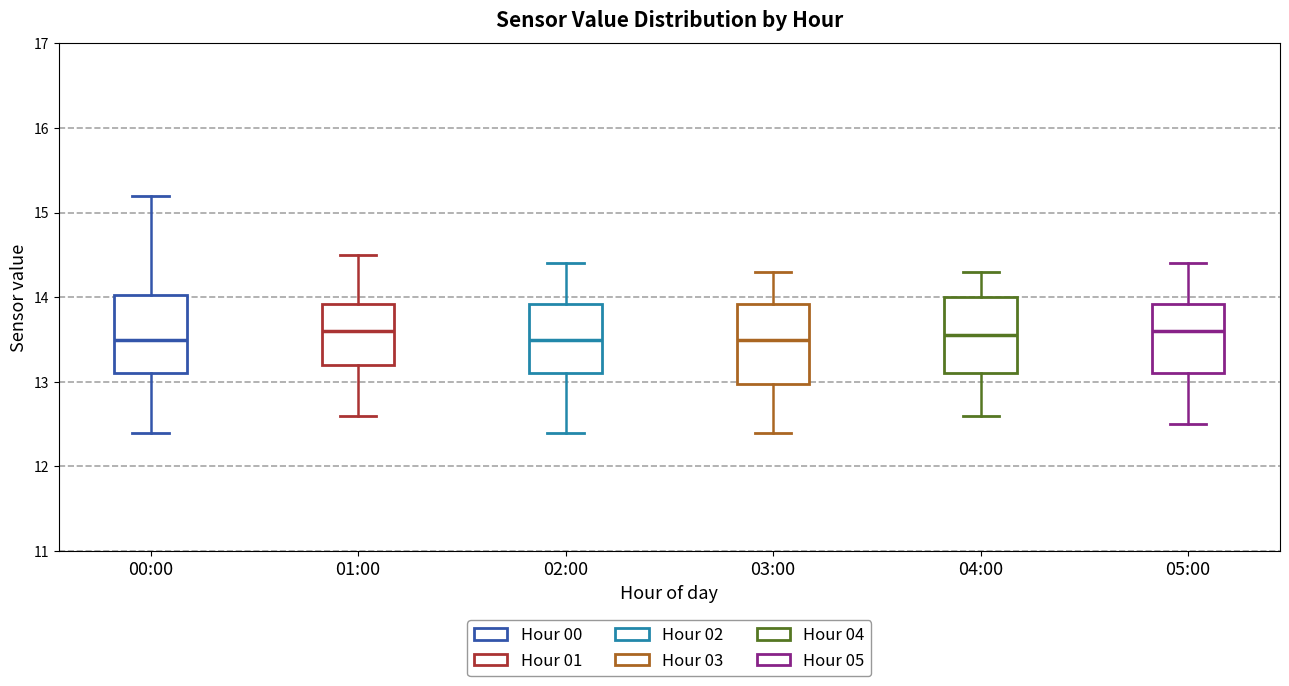

Reading left to right, transcribe this box plot: for each box, give where its median line is, the range the box spans, and where its two whiskers end, as read against the y-axis. The values are not printed on the chart, so give them approximately, as read against the axis.

00:00: median 13.5, box 13.1 to 14.0, whiskers 12.4 to 15.2
01:00: median 13.6, box 13.2 to 13.9, whiskers 12.6 to 14.5
02:00: median 13.5, box 13.1 to 13.9, whiskers 12.4 to 14.4
03:00: median 13.5, box 13.0 to 13.9, whiskers 12.4 to 14.3
04:00: median 13.6, box 13.1 to 14.0, whiskers 12.6 to 14.3
05:00: median 13.6, box 13.1 to 13.9, whiskers 12.5 to 14.4